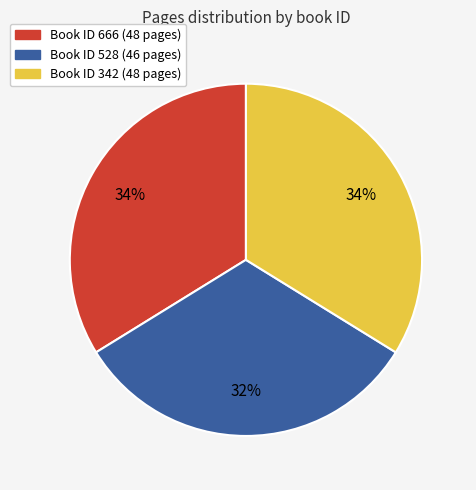

Does any single category account for the majority?

No